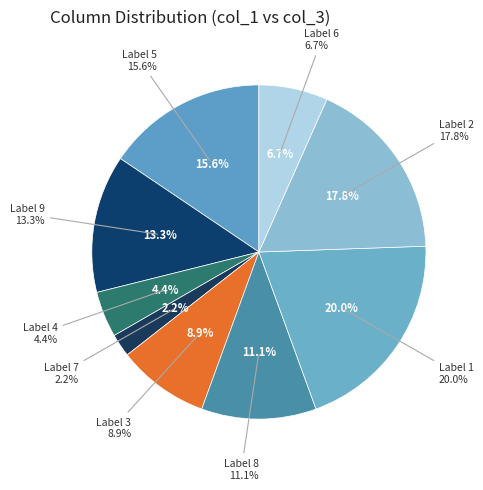

Does 6 represent more than half of the total?

No